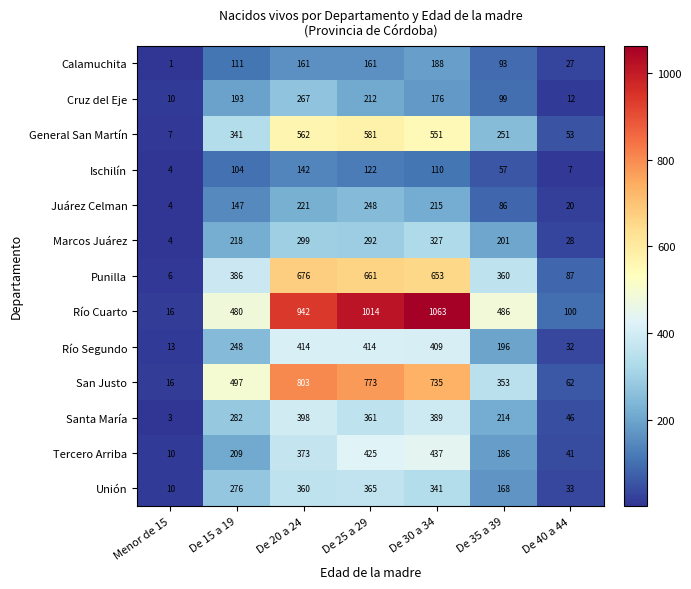

How many categories are shown in the chart?

7